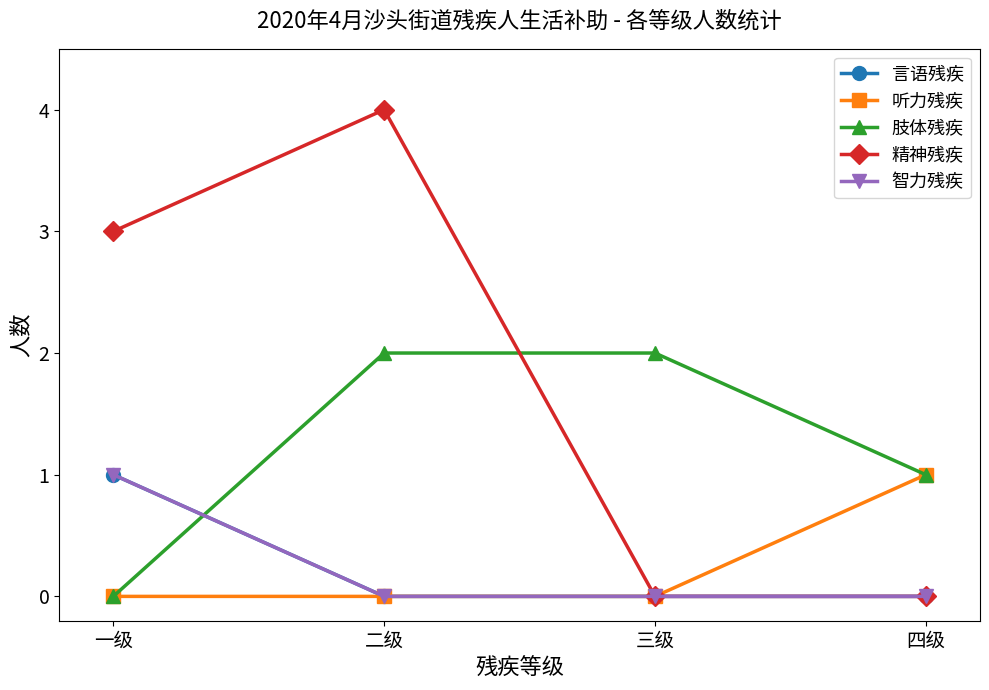

Where is 听力残疾 nearest to the value 0?

一级